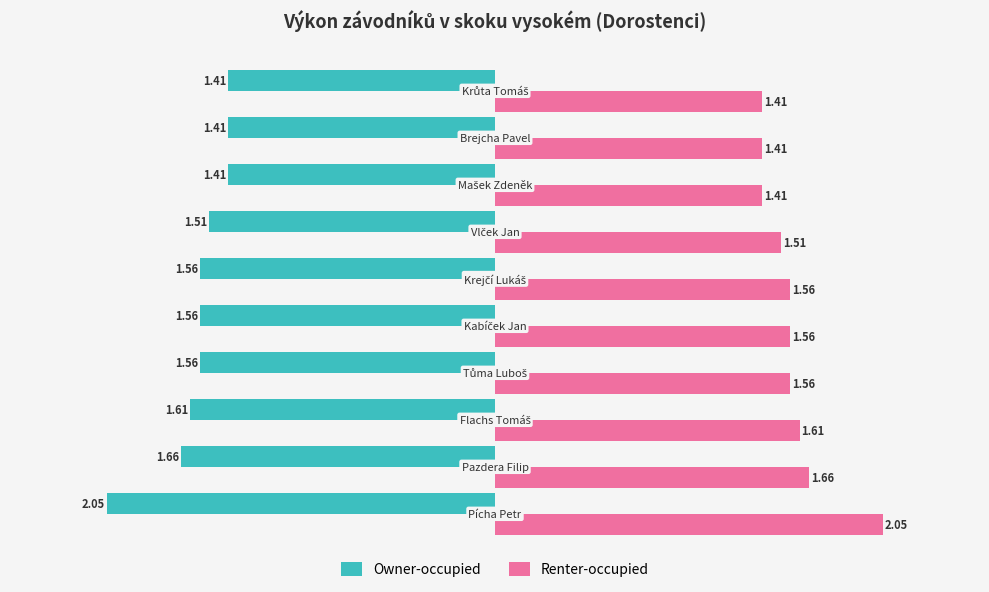

What is the difference between the maximum and minimum values in the Owner-occupied series?

0.6